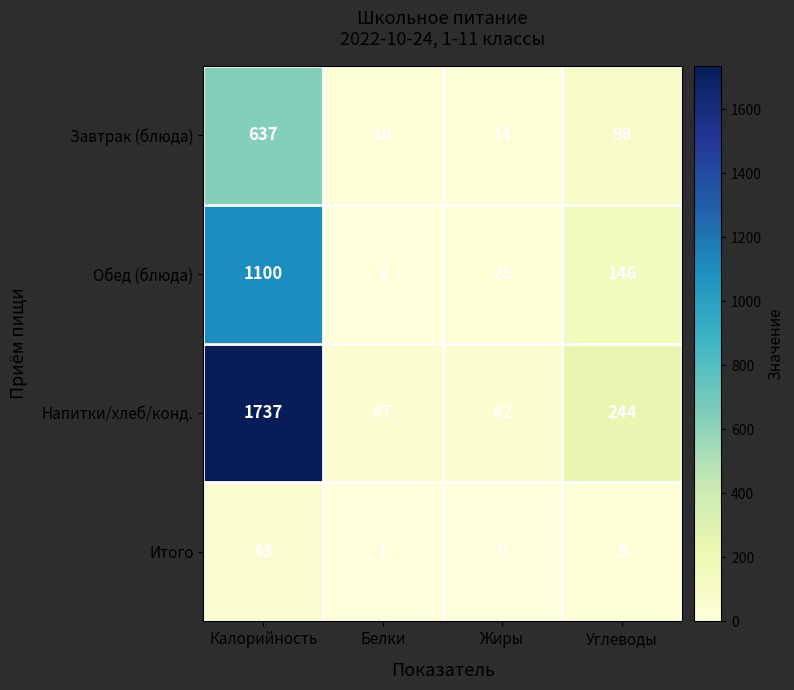

The value of Итого at Калорийность is 21. True or false?

False